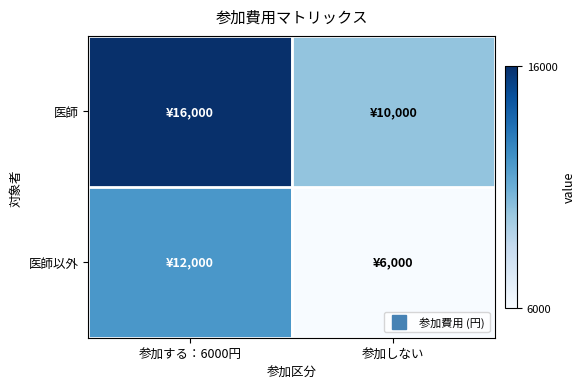

What is the total value across all series at 参加しない?

0.4